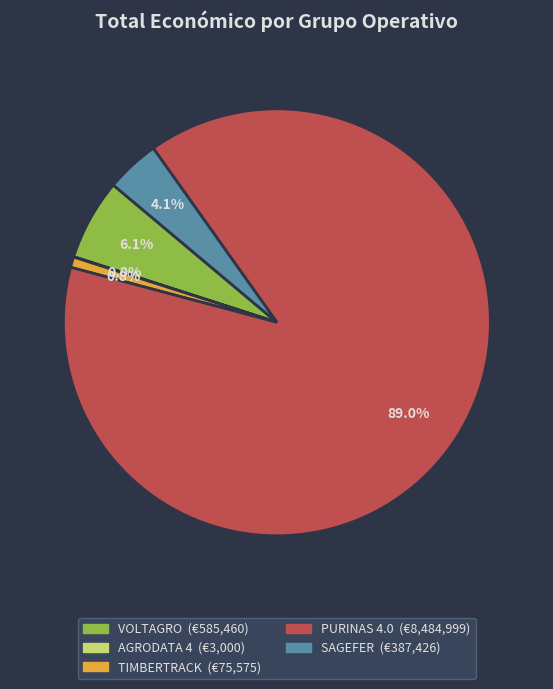

What percentage do PURINAS 4.0 and VOLTAGRO together represent?

95.1%